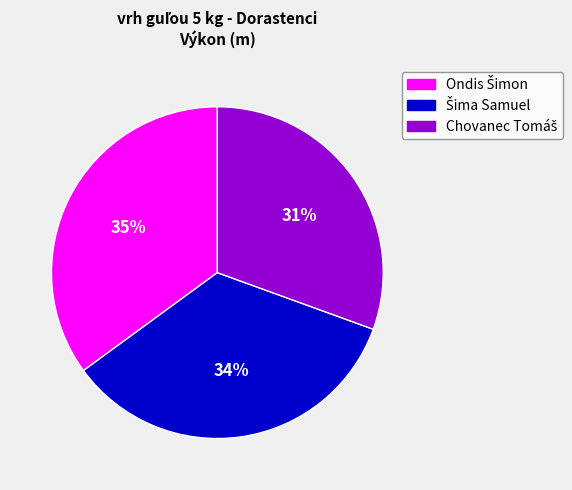

Is there a majority slice in this chart?

No